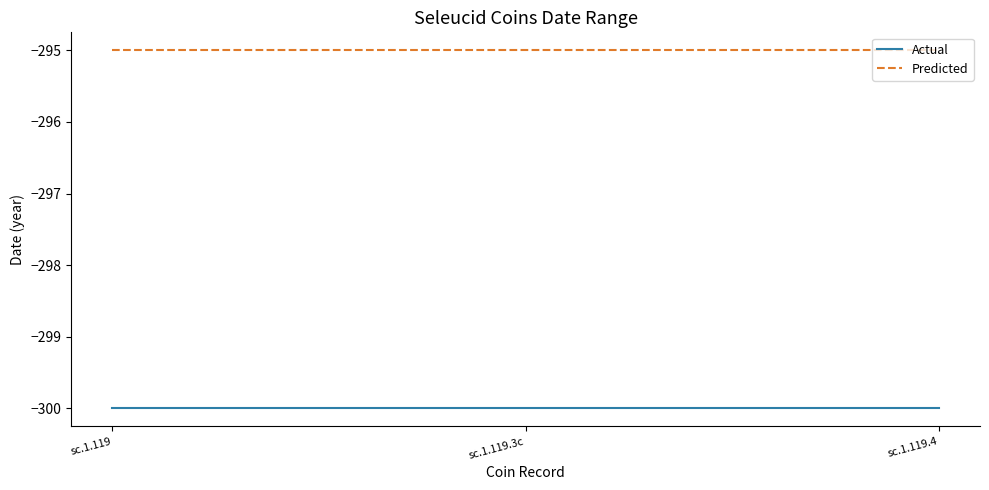

At how many categories does at least one series exceed -298?

3